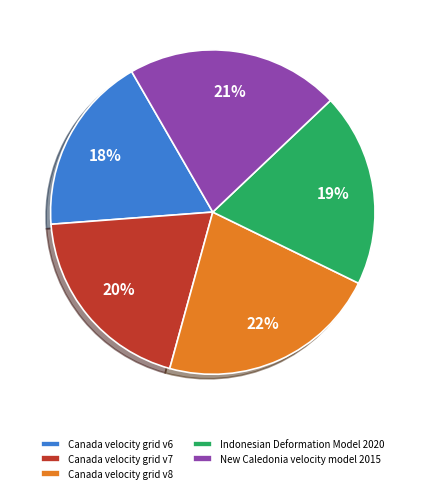

True or false: Canada velocity grid v7 accounts for 20% of the total.

True